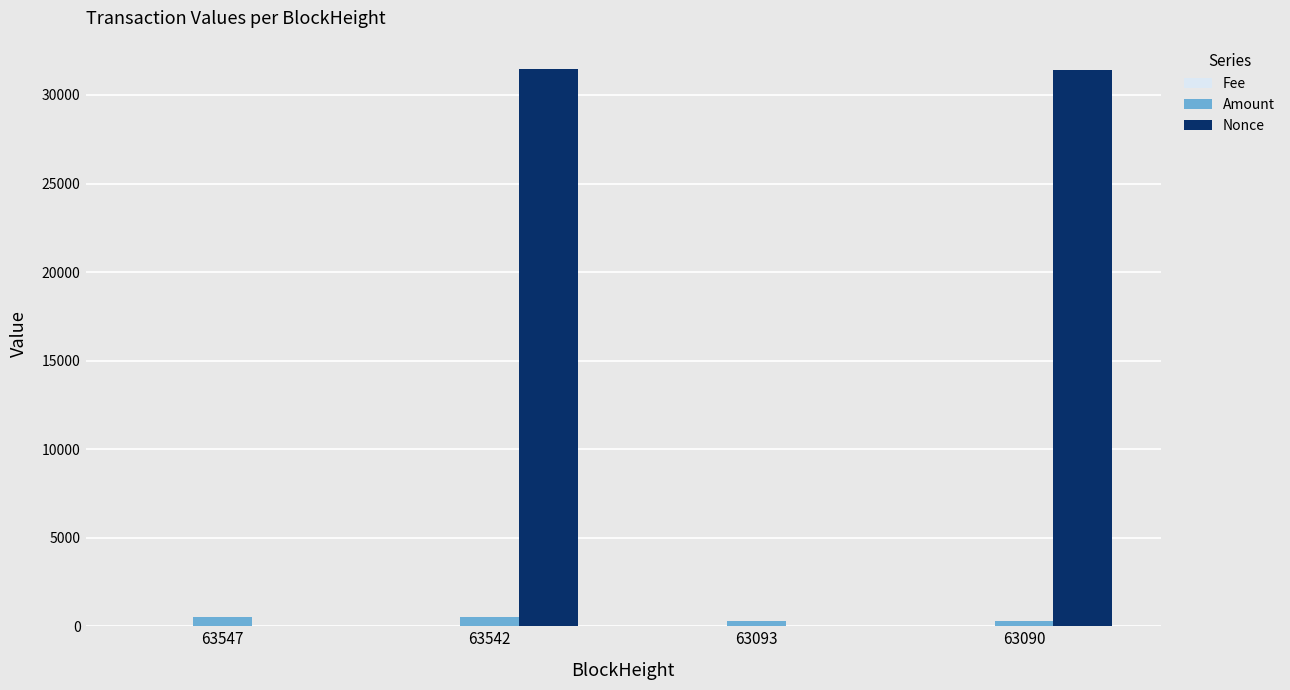

Does the chart contain stacked bars?

No